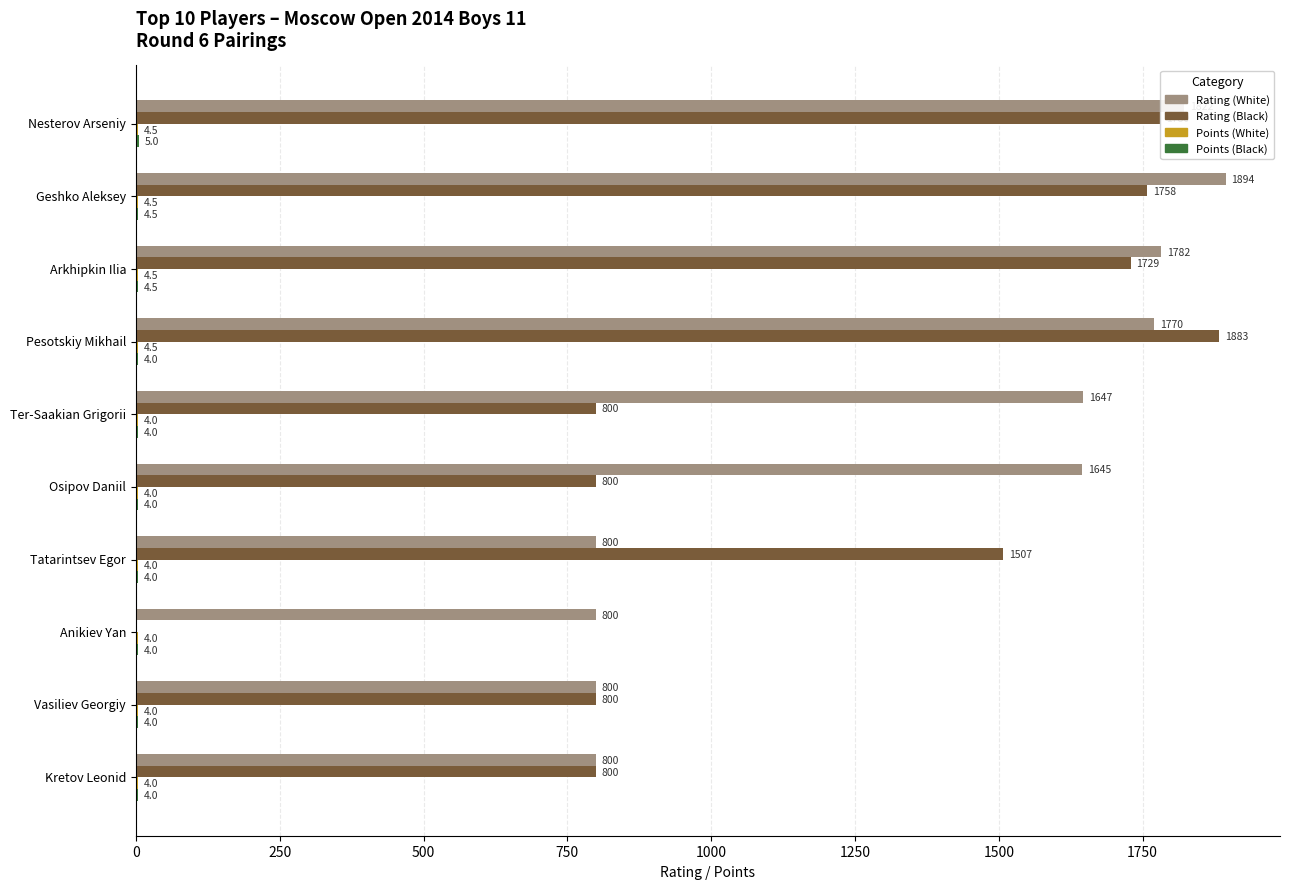

Between Nesterov Arseniy and Tatarintsev Egor, which series saw the biggest shift?

Rating (White)